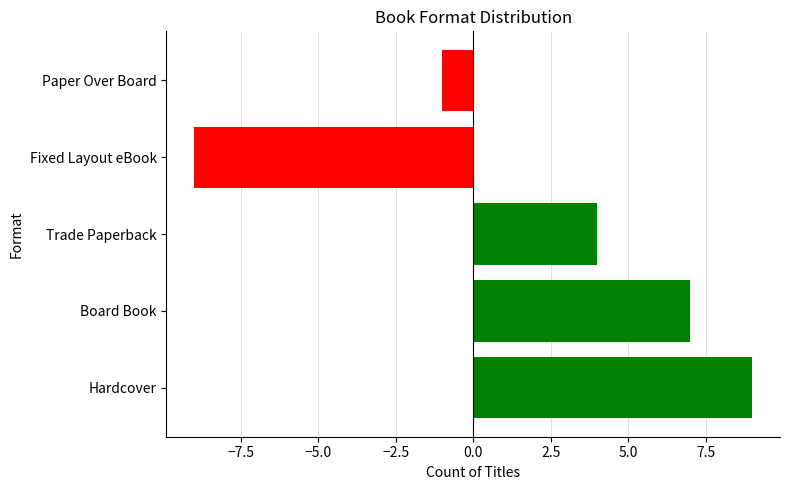

What is the change in value from Fixed Layout eBook to Paper Over Board?

+8